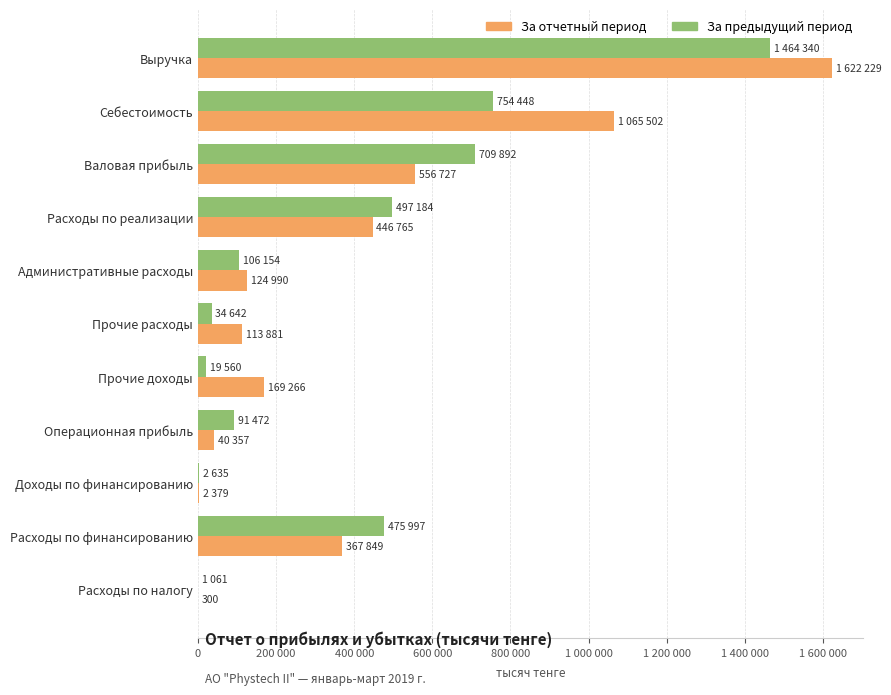

What are all the series names shown in the legend?

За отчетный период, За предыдущий период